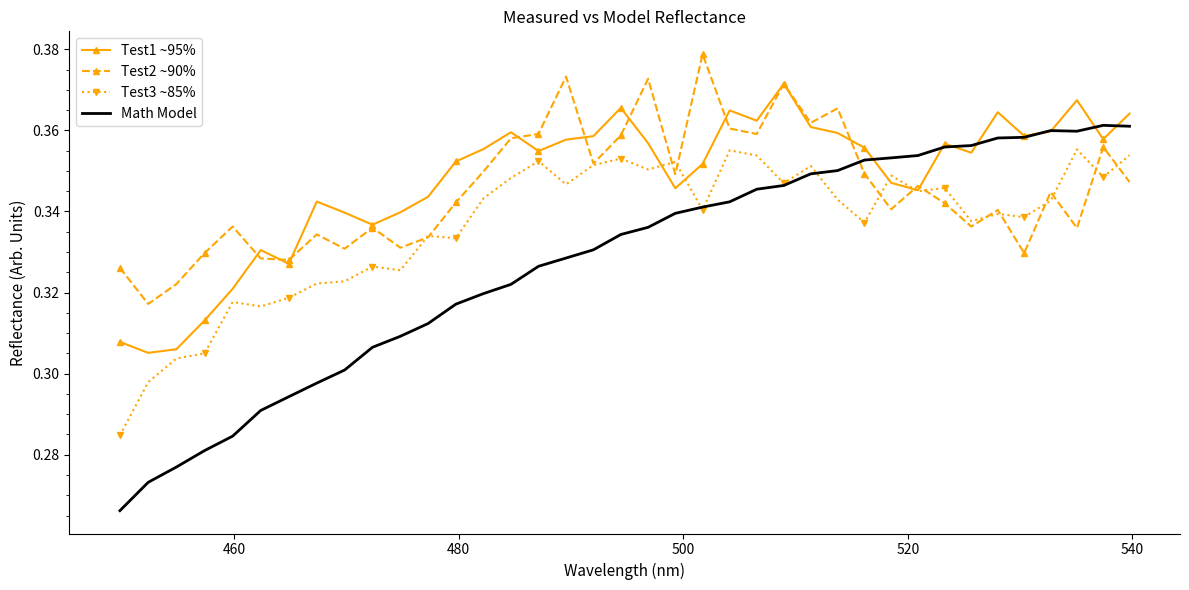

Rank the series by their maximum value, from lowest to highest.

Test3 ~85%, Math Model, Test1 ~95%, Test2 ~90%